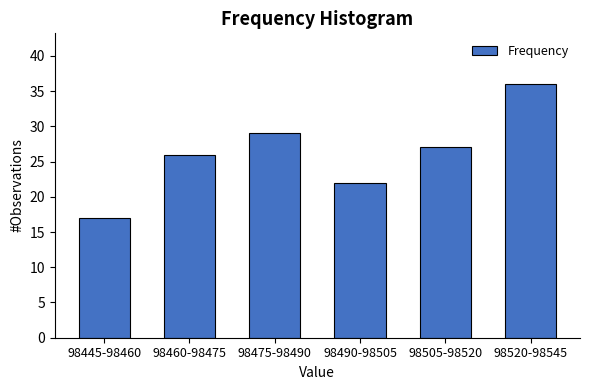

Reading left to right, extract all data points from this chart.

98445-98460=17	98460-98475=26	98475-98490=29	98490-98505=22	98505-98520=27	98520-98545=36